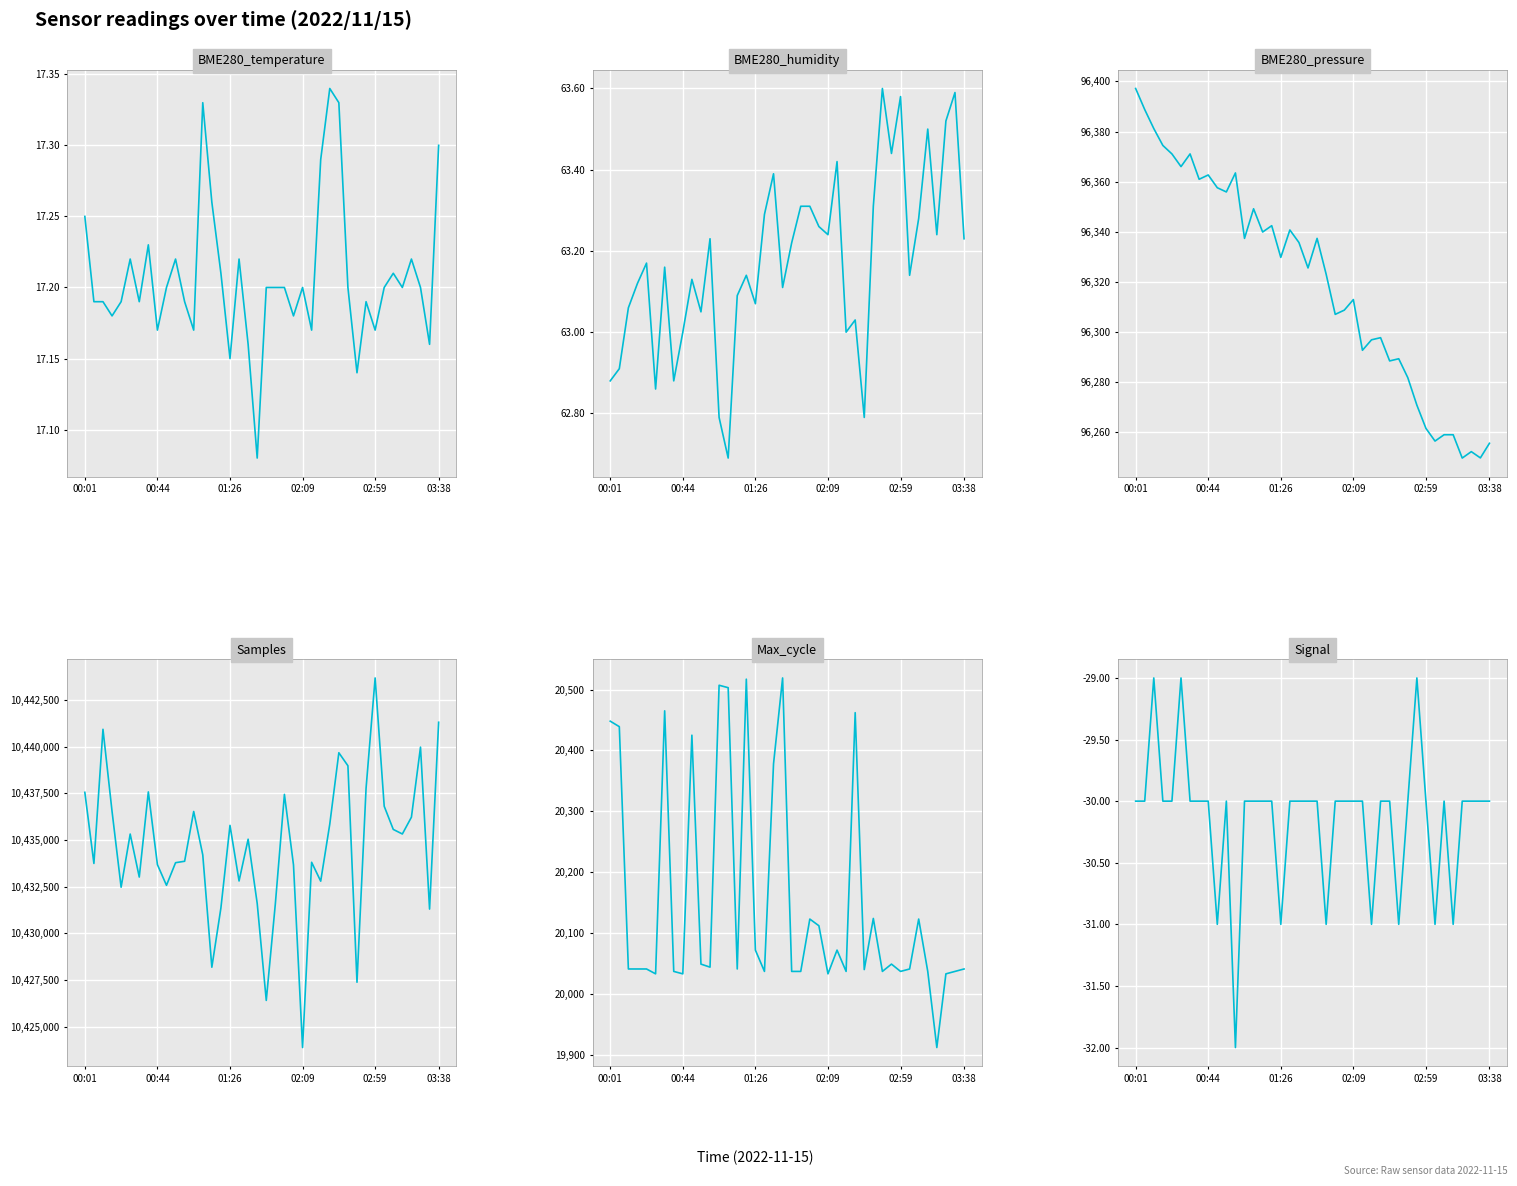

The value of BME280_temperature at 02:59 is 17.2. True or false?

True